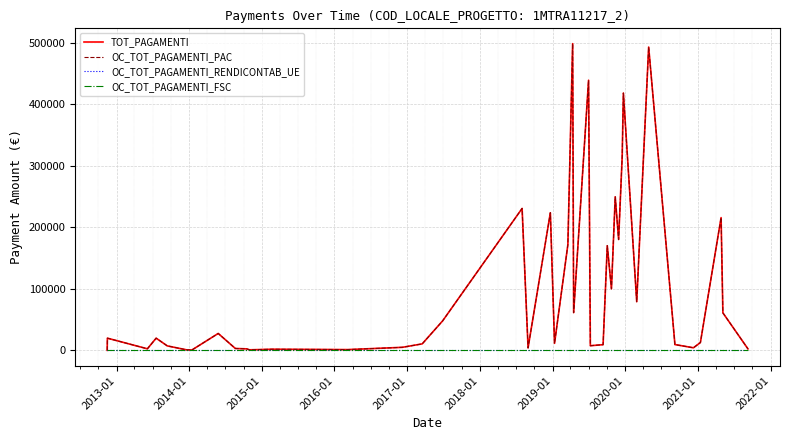

Which series has the widest spread of values?

TOT_PAGAMENTI